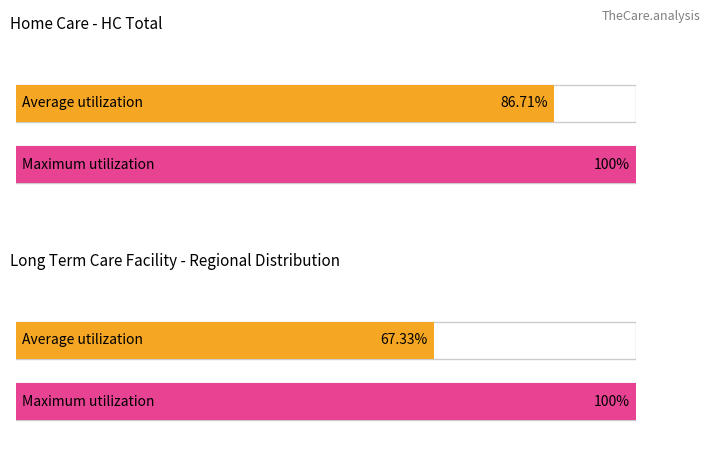

The value of South Island Total N at 1 is 137. True or false?

False